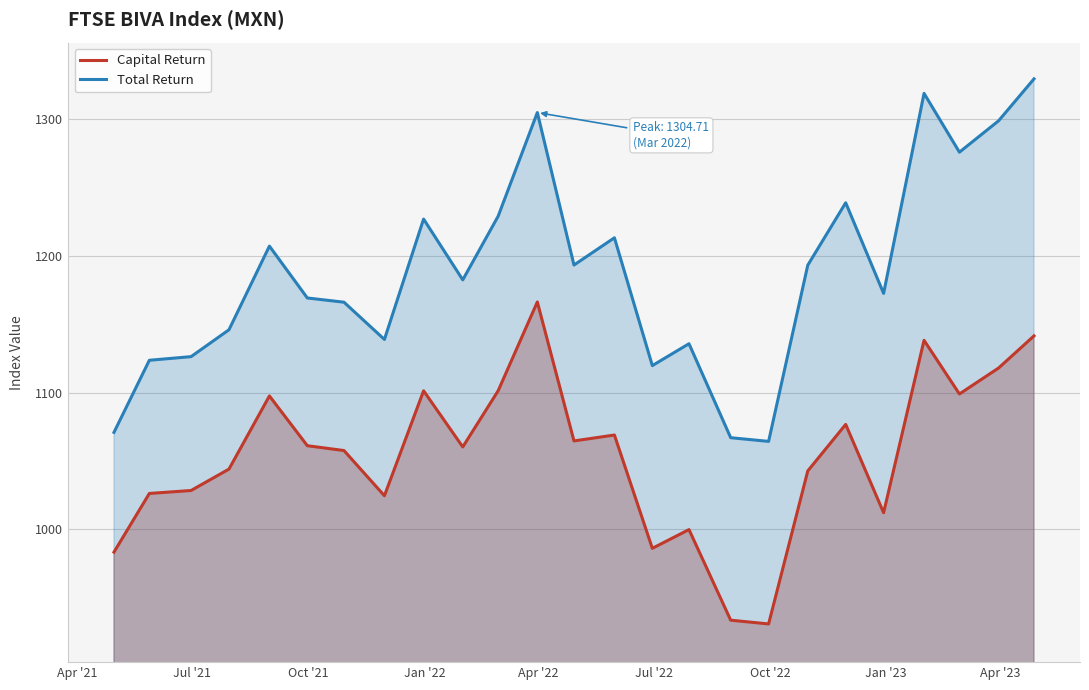

List the series in order of their overall mean, highest first.

Total Return, Capital Return